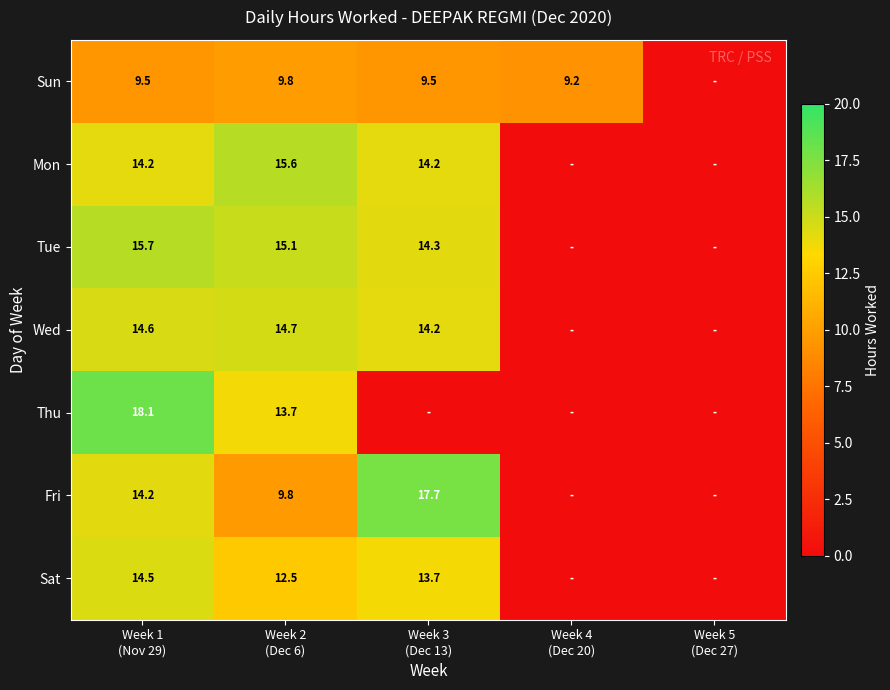

Which series has the largest total across all categories?

Tue